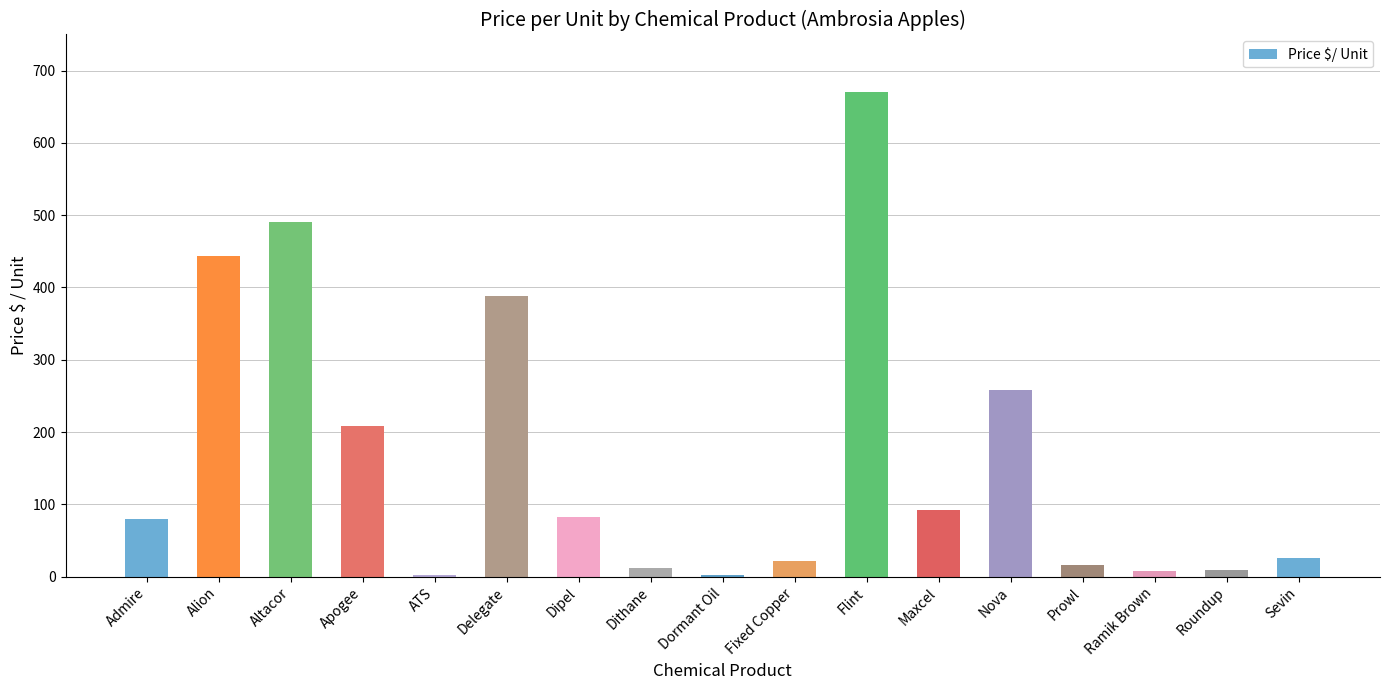

What is the sum of the values at Fixed Copper and Admire?

101.7